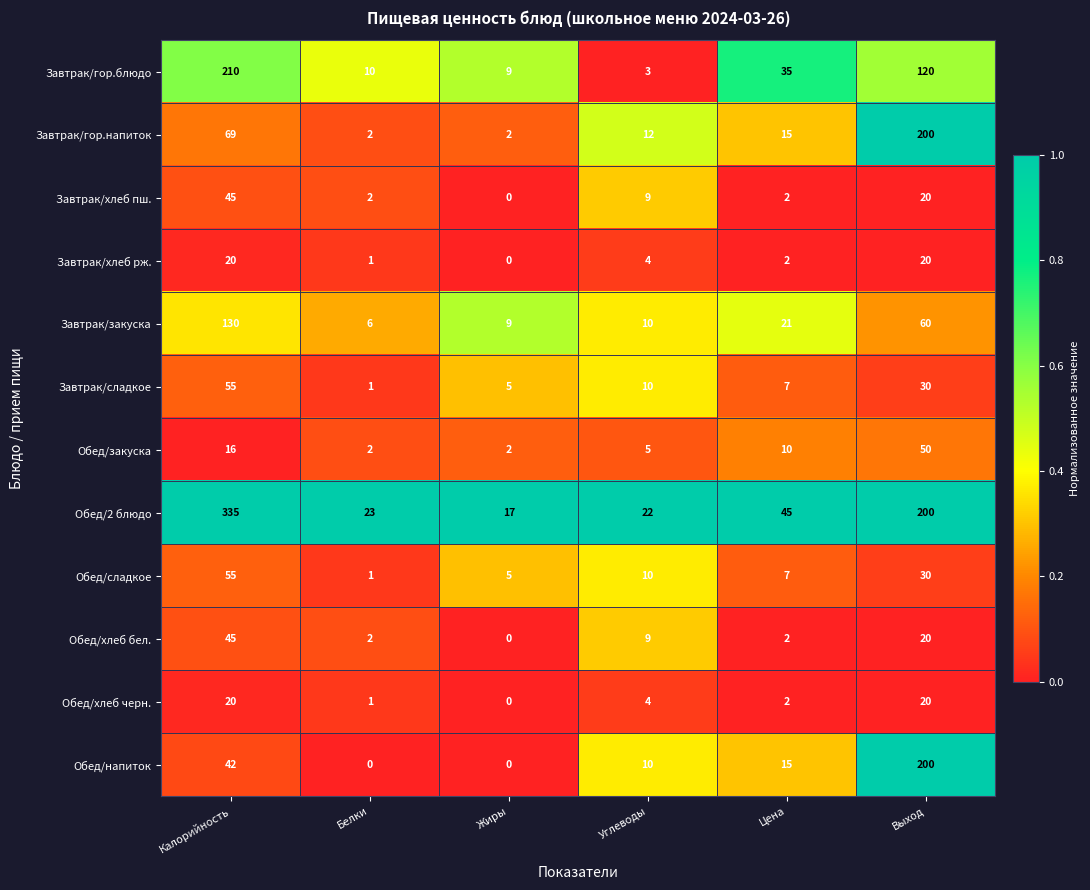

What is the total value across all series at Углеводы?

108